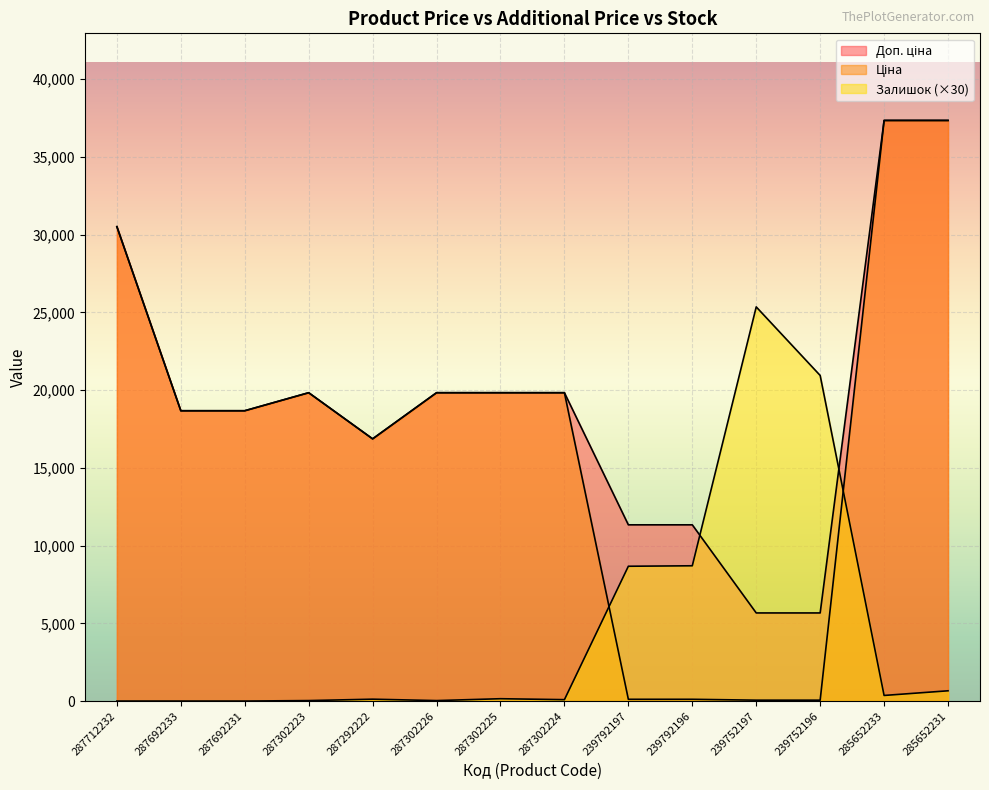

Is it true that Ціна equals 19831.1 at 287302224?

True